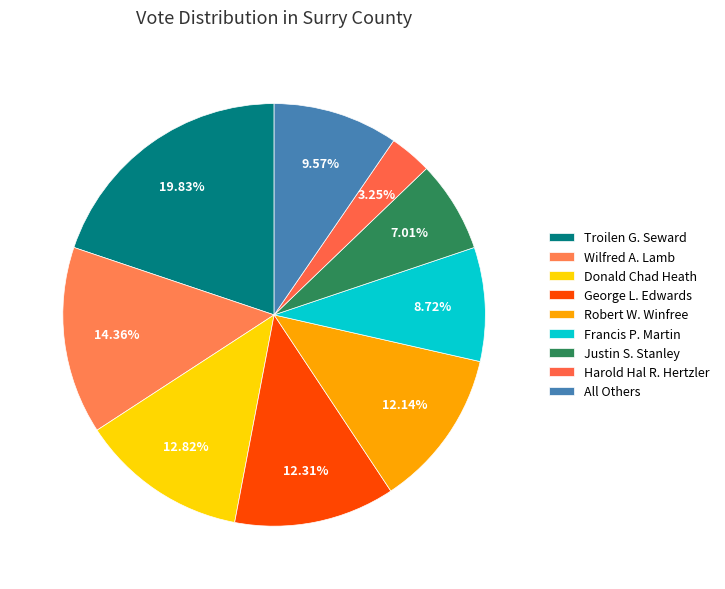

How many slices are in this pie chart?

9